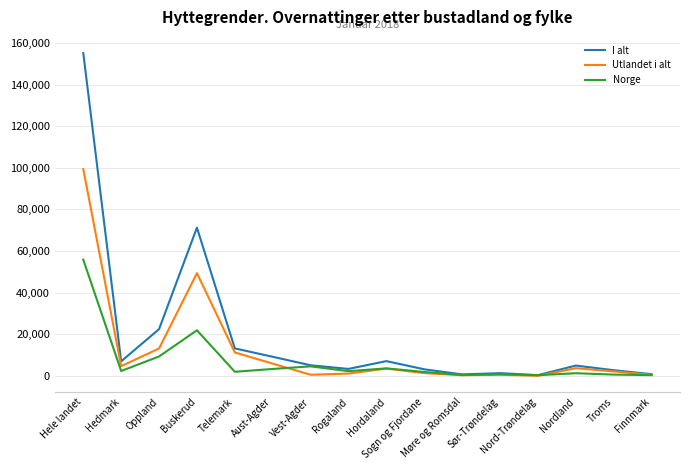

What is the total value across all series at Vest-Agder?

10136